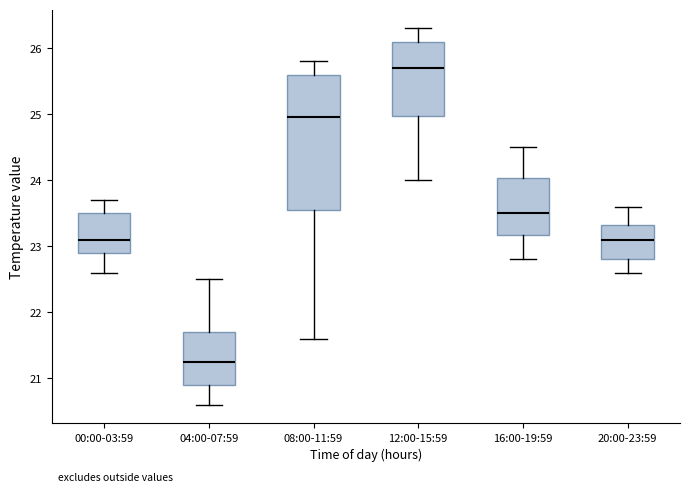

Reading left to right, transcribe this box plot: for each box, give where its median line is, the range the box spans, and where its two whiskers end, as read against the y-axis. The values are not printed on the chart, so give them approximately, as read against the axis.

00:00-03:59: median 23.1, box 22.9 to 23.5, whiskers 22.6 to 23.7
04:00-07:59: median 21.3, box 20.9 to 21.7, whiskers 20.6 to 22.5
08:00-11:59: median 25.0, box 23.6 to 25.6, whiskers 21.6 to 25.8
12:00-15:59: median 25.7, box 25.0 to 26.1, whiskers 24.0 to 26.3
16:00-19:59: median 23.5, box 23.2 to 24.0, whiskers 22.8 to 24.5
20:00-23:59: median 23.1, box 22.8 to 23.3, whiskers 22.6 to 23.6